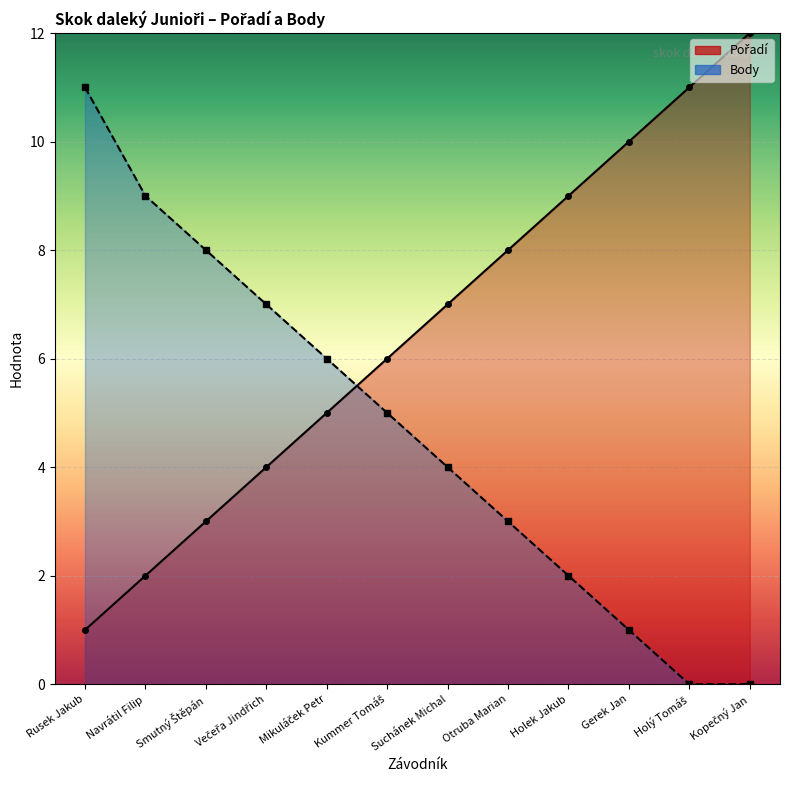

Read the Body value at Smutný Štěpán, to the nearest 5.

10